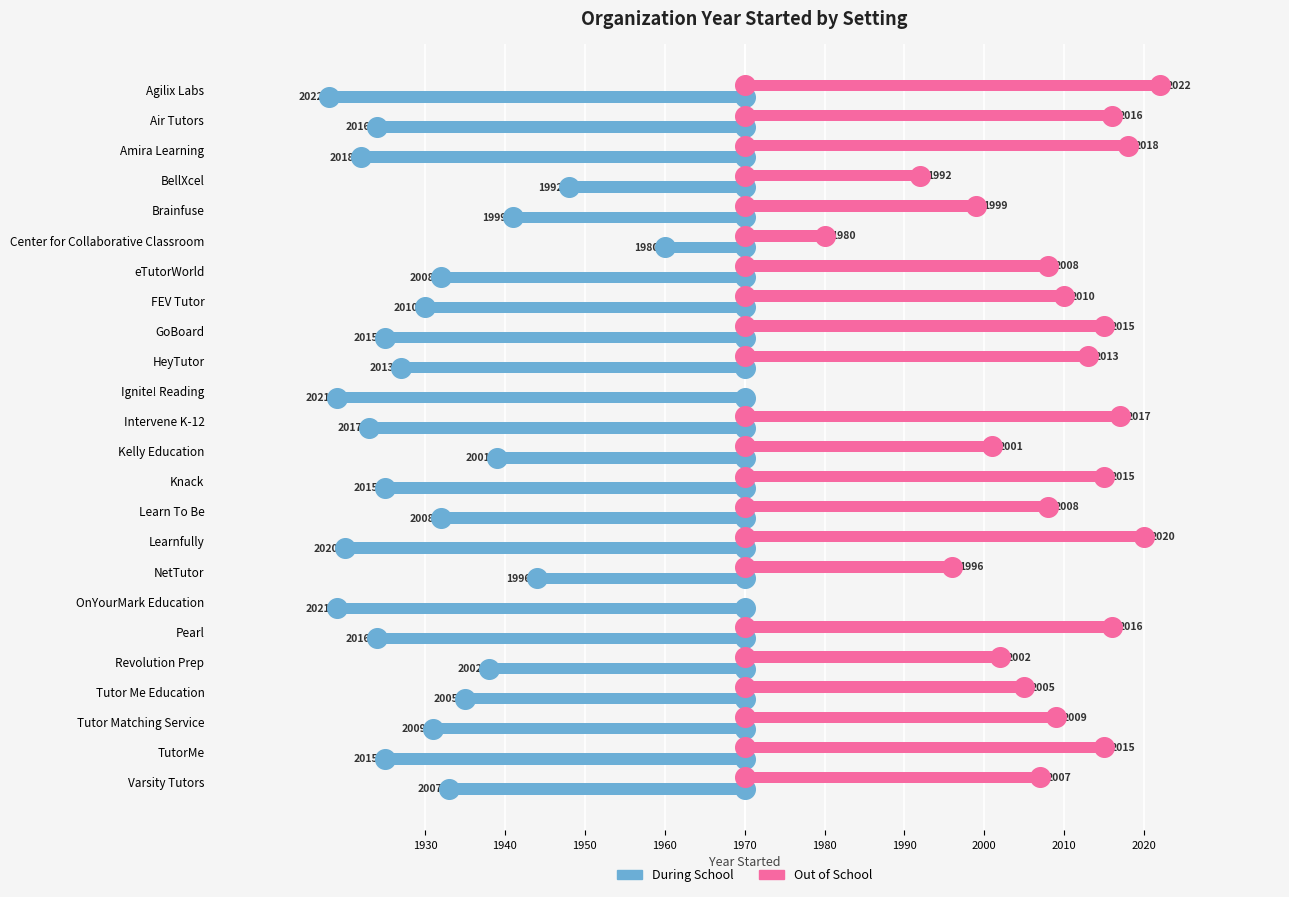

Which series has the widest spread of Y values?

Out of School